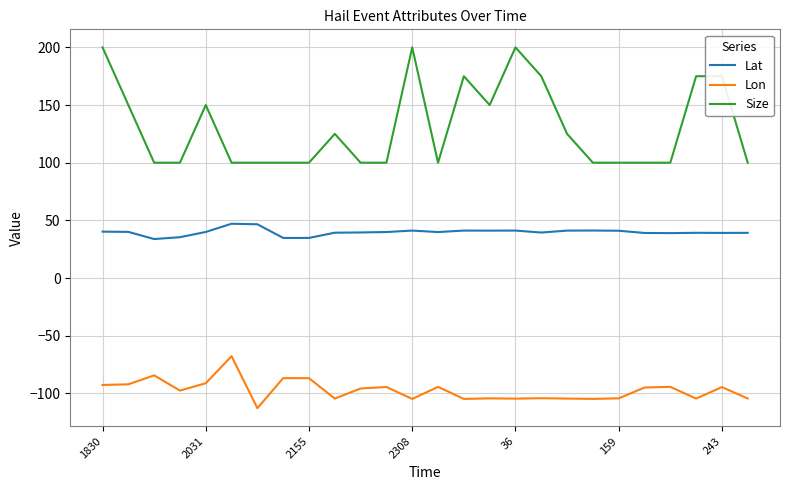

At how many categories does at least one series exceed 117?

12